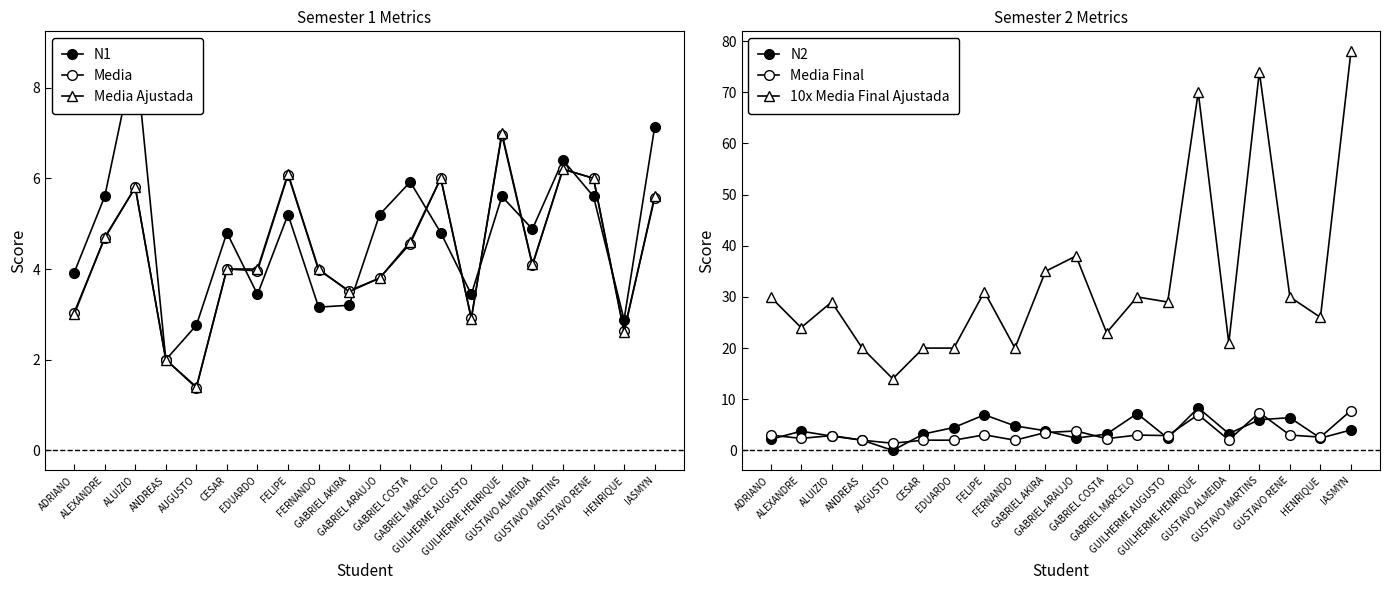

List the series in order of their peak value, lowest first.

Media, Media Ajustada, Media Final, N2, N1, 10x Media Final Ajustada